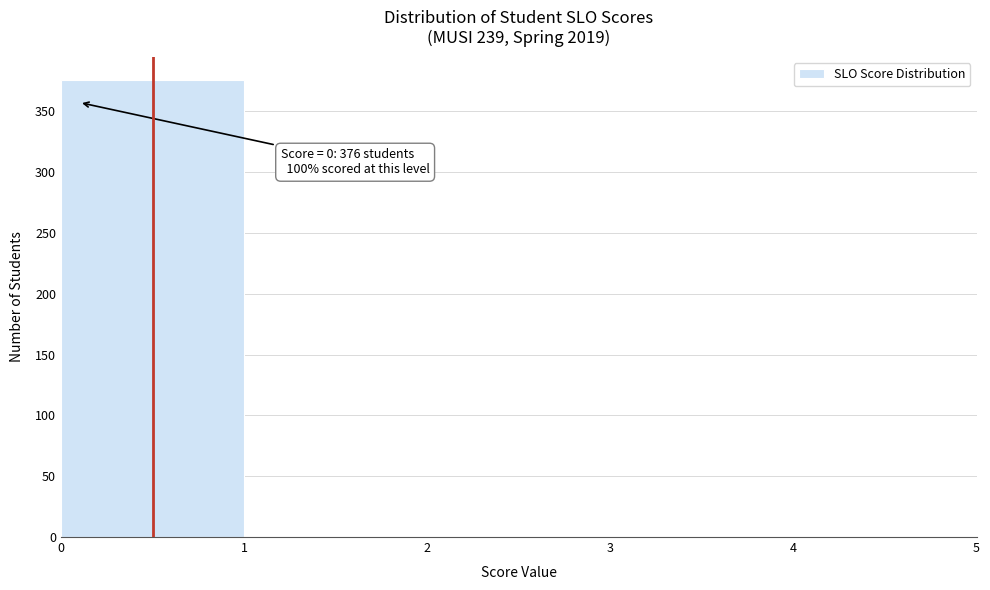

Which range on the x-axis has the tallest bar?

0 to 1